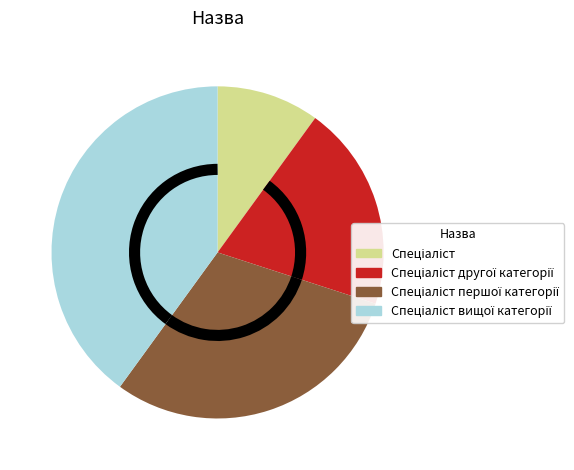

Is there a majority slice in this chart?

No